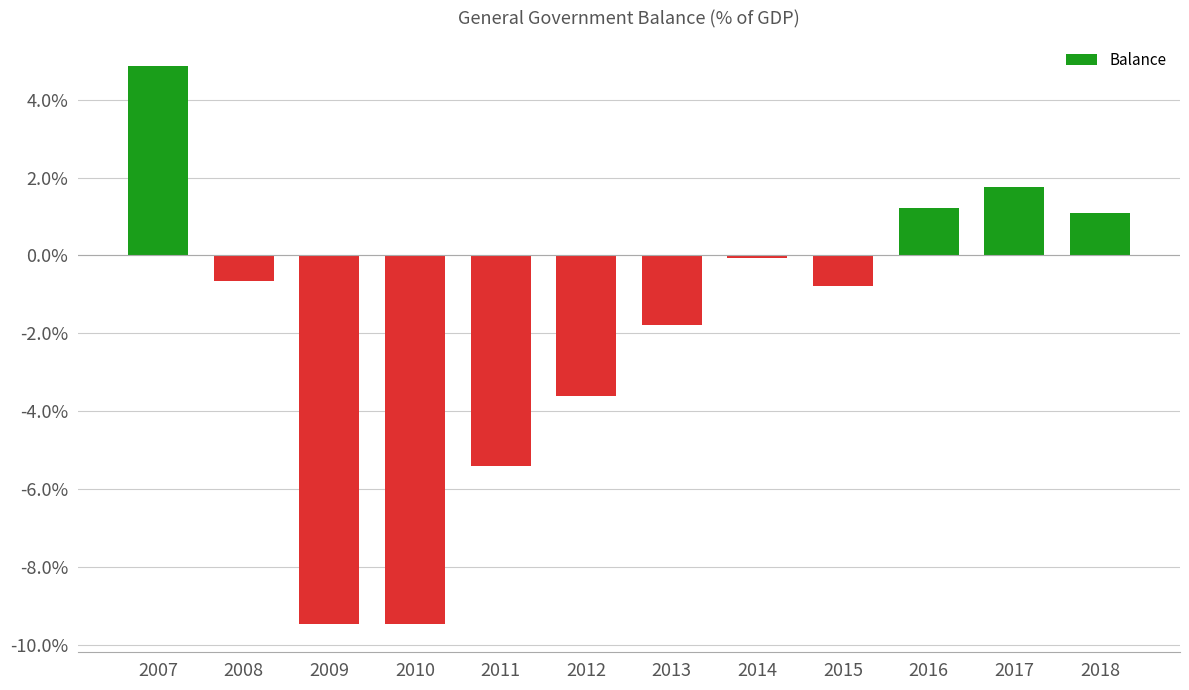

True or false: the data shows 1.1 at 2018.

True